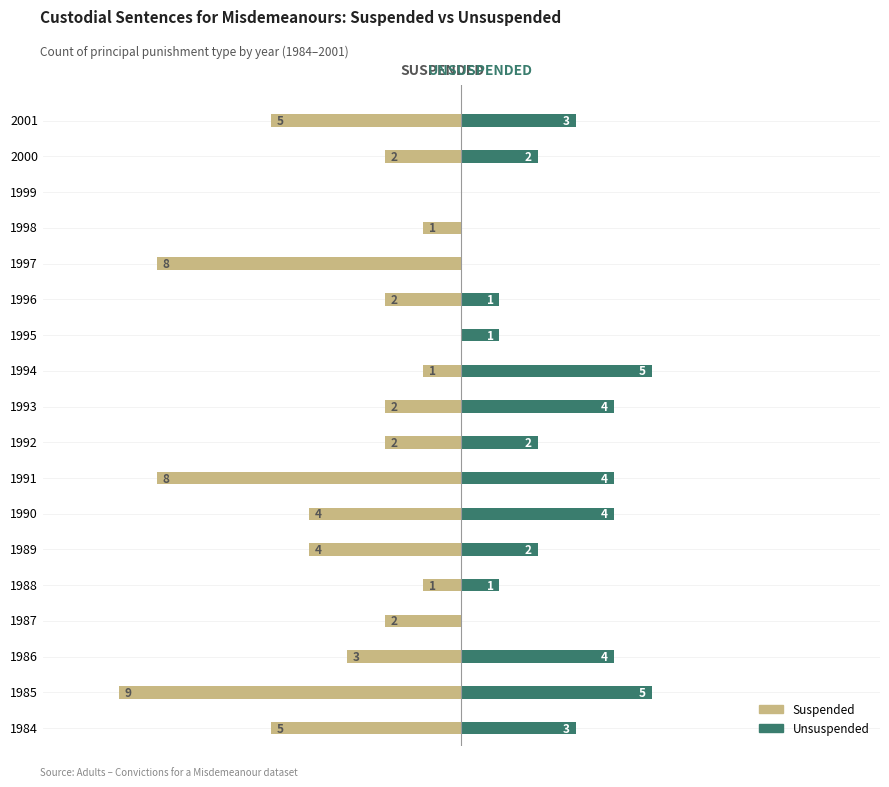

Reading right to left, extract all data points from this chart.

SUSPENDED: -5	-2	0	-1	-8	-2	0	-1	-2	-2	-8	-4	-4	-1	-2	-3	-9	-5
UNSUSPENDED: 3	2	0	0	0	1	1	5	4	2	4	4	2	1	0	4	5	3